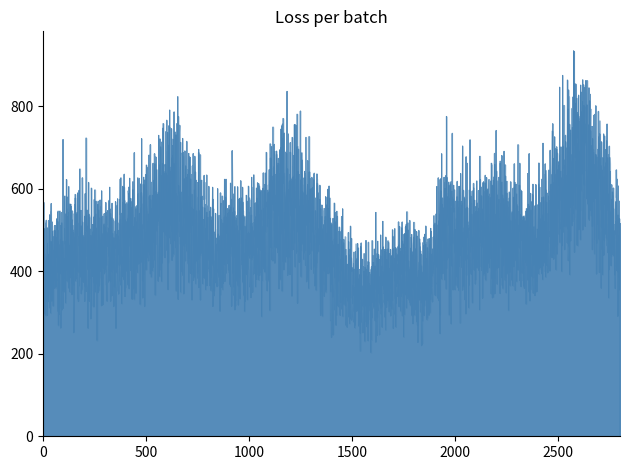

Which has a higher value, 2009 or 2019?

2019